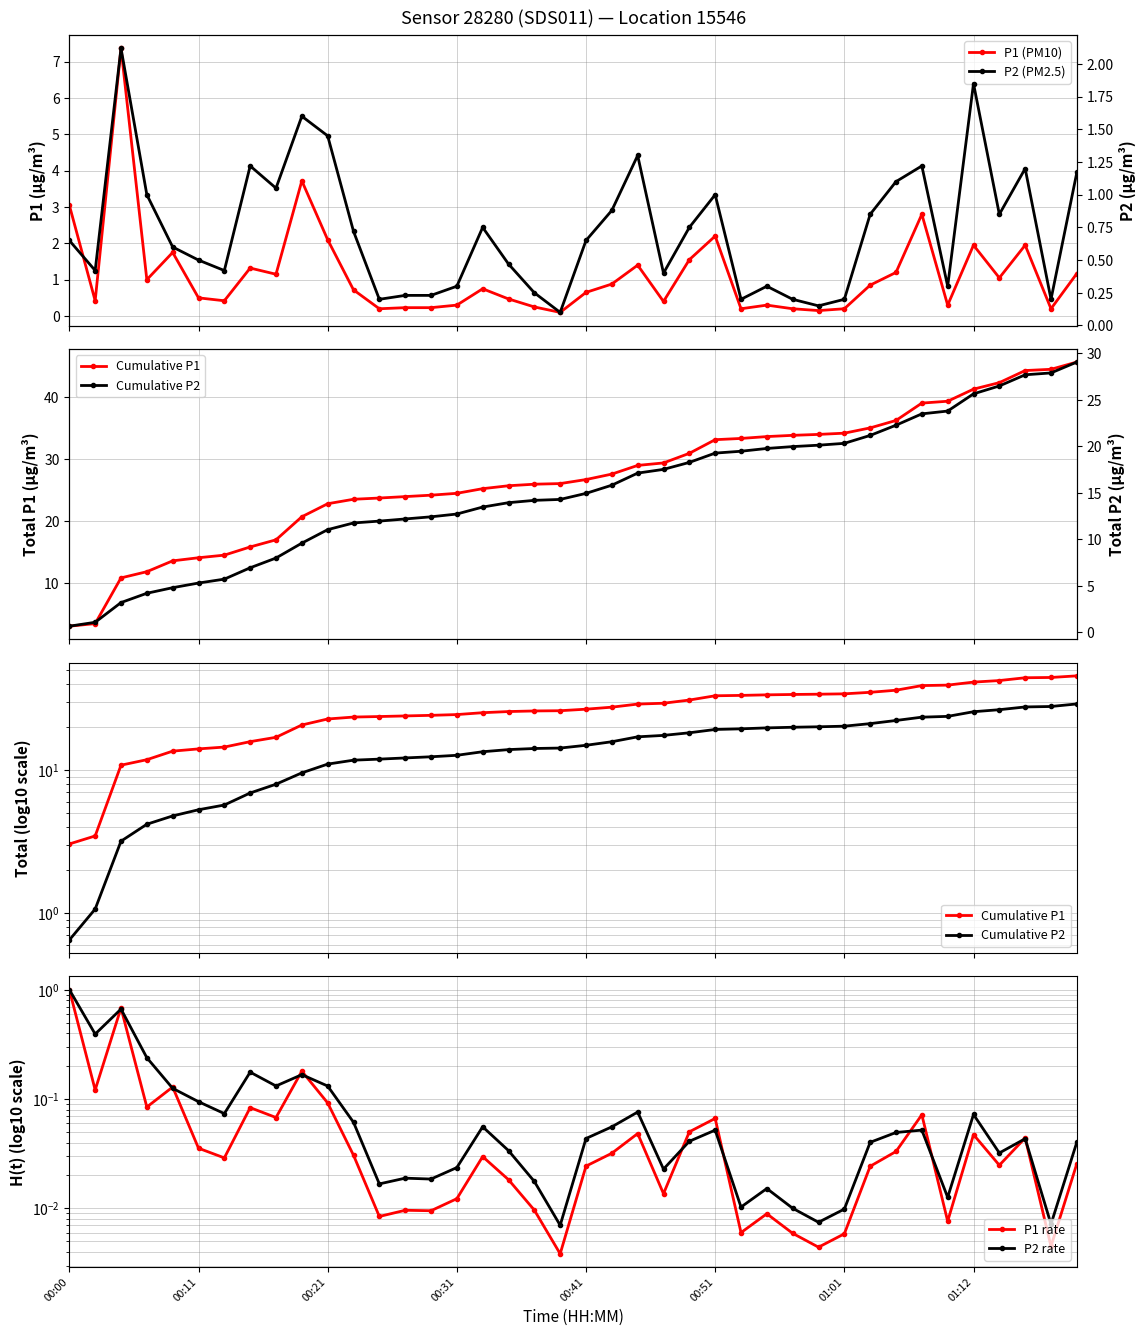

The Cumulative P2 series shows 7.2 at 32. True or false?

False